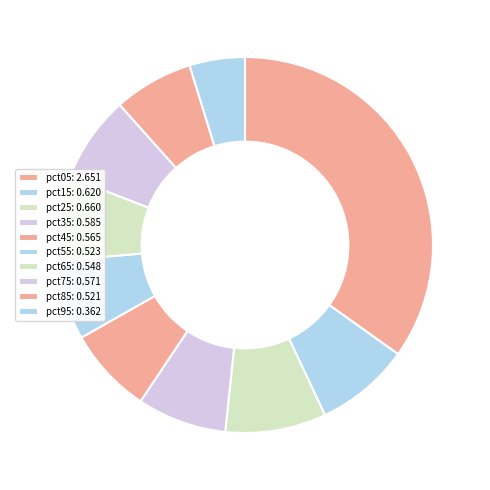

What is the change in value from pct15 to pct65?

-0.1